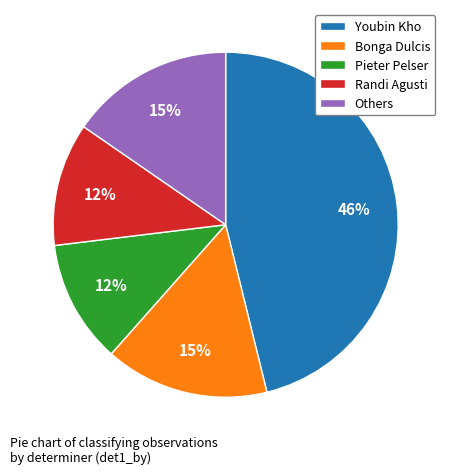

Which has a higher value, Youbin Kho or Bonga Dulcis?

Youbin Kho